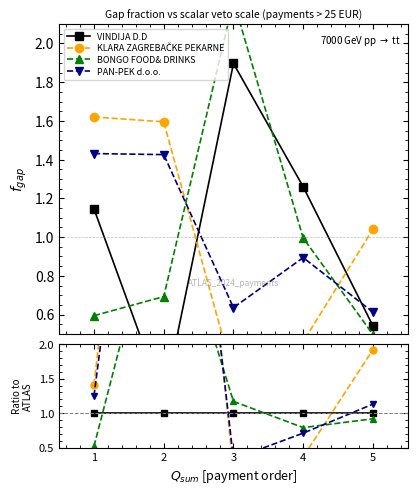

Which series has the largest range (max minus min)?

KLARA ZAGREBAČKE PEKARNE